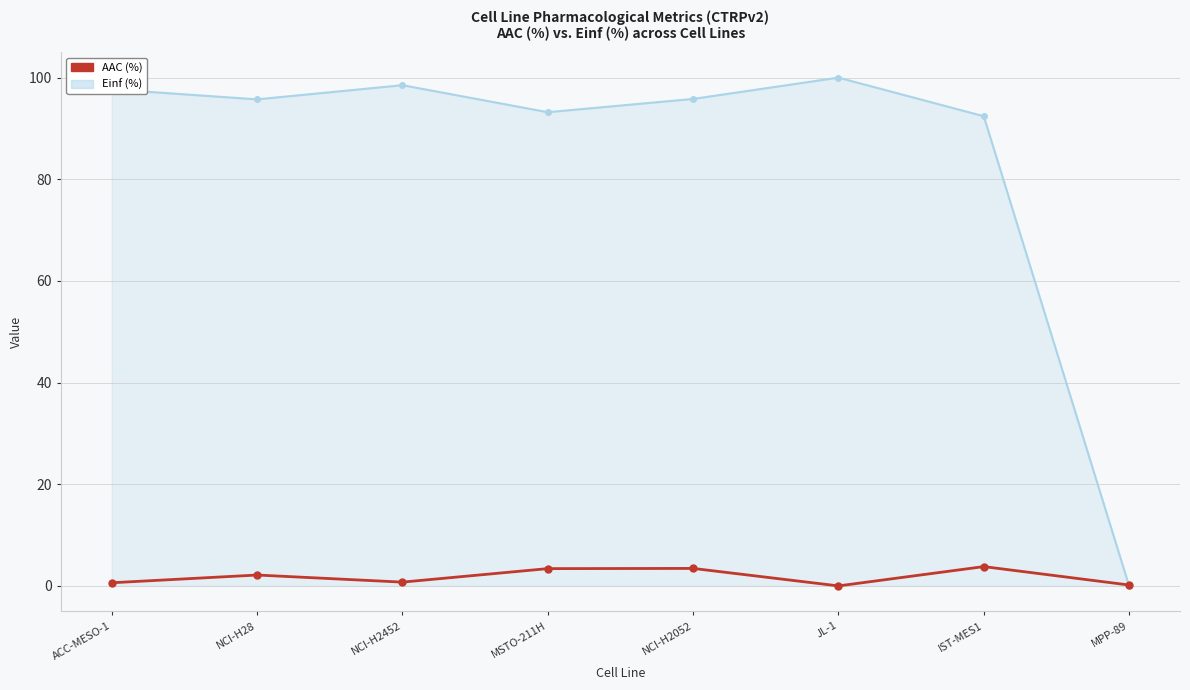

The value of Einf (%) at NCI-H2052 is 31.7. True or false?

False